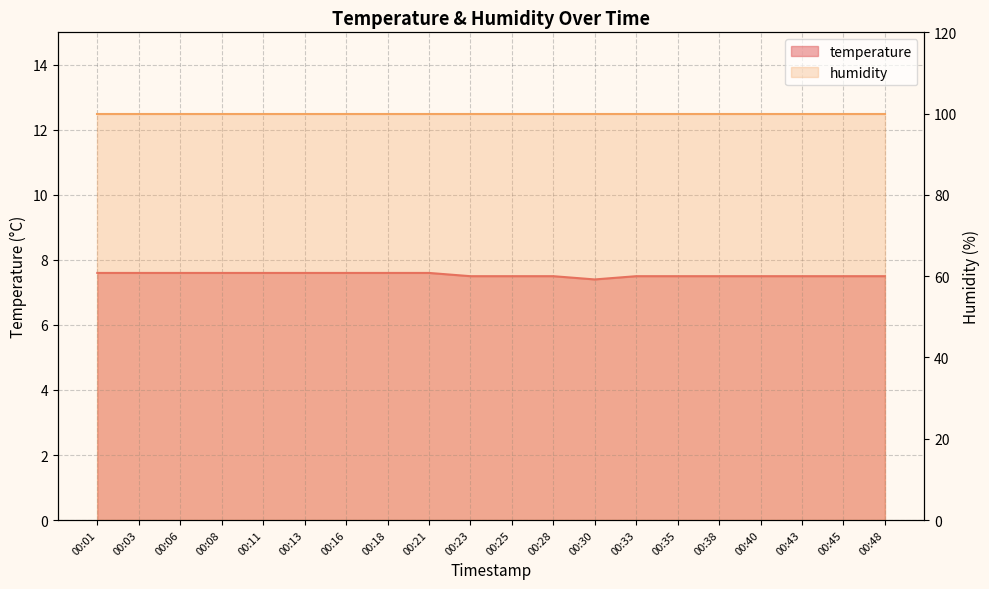

What is the ratio of the value at 00:06 to the value at 00:18?

1.0